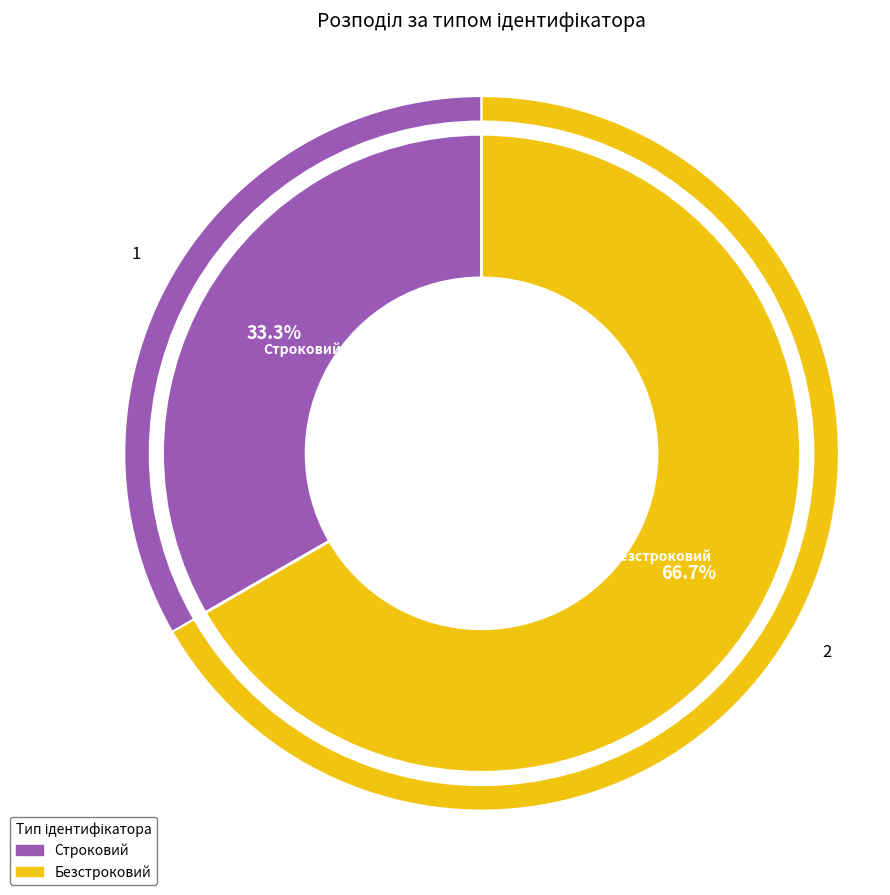

Is there any slice that represents more than half of the pie?

Yes